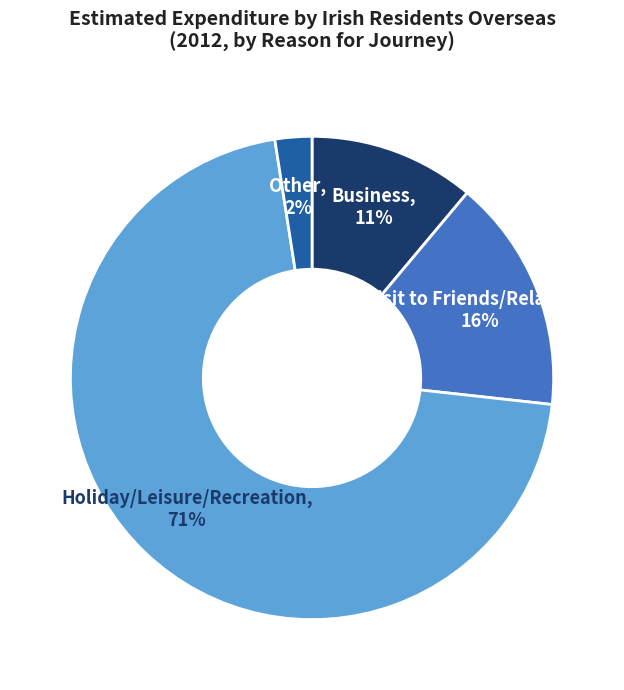

To the nearest percent, what portion does Holiday/Leisure/Recreation represent?

71%